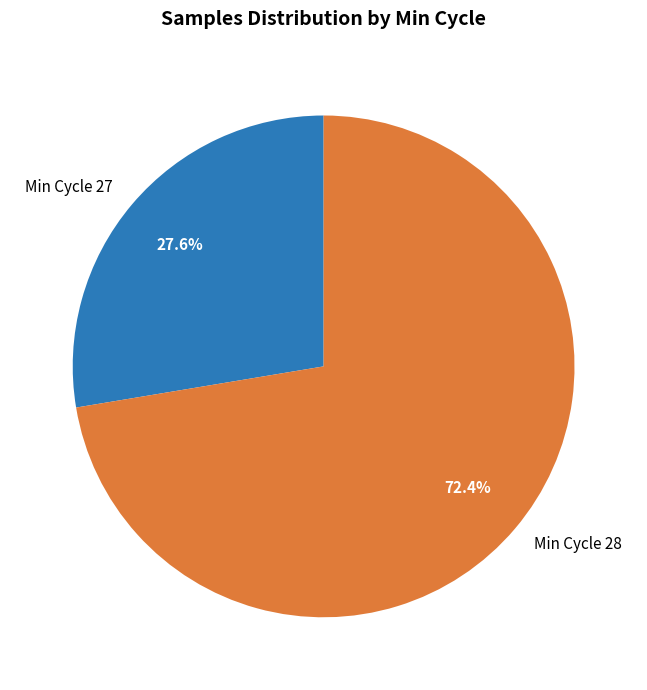

Which slice is the largest?

Min Cycle 28